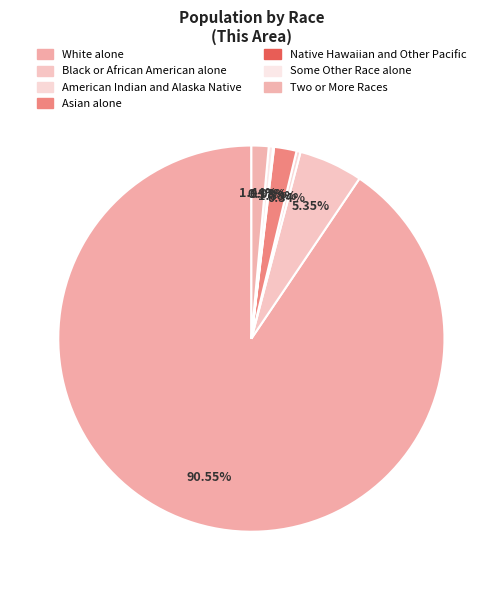

To the nearest percent, what is the difference between the largest and smallest slice percentages?

90%